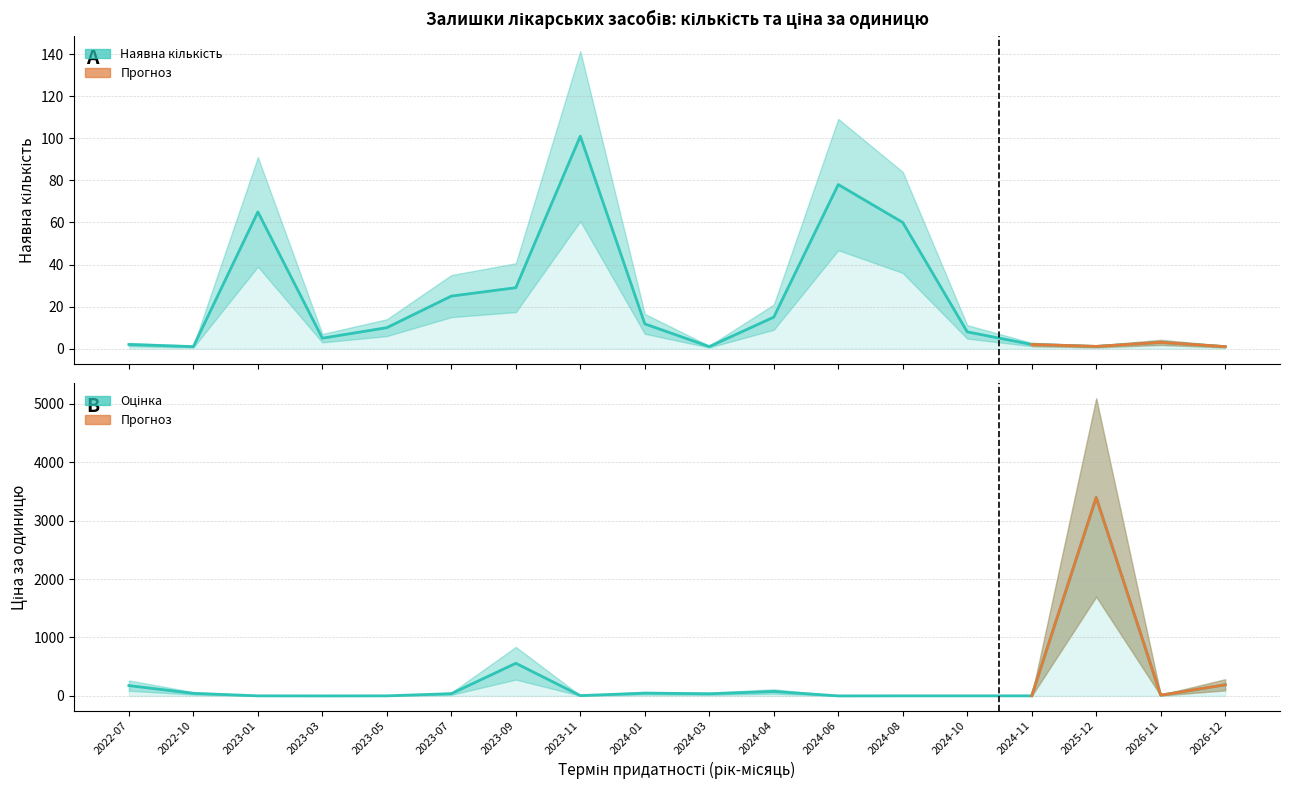

At which label is Ціна за одиницю (col_9) closest to 1697?

2023-09